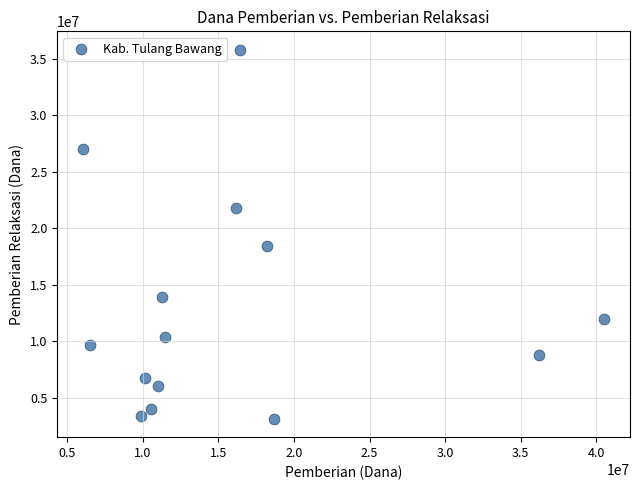

What is the range of X values (max minus min)?

34425000